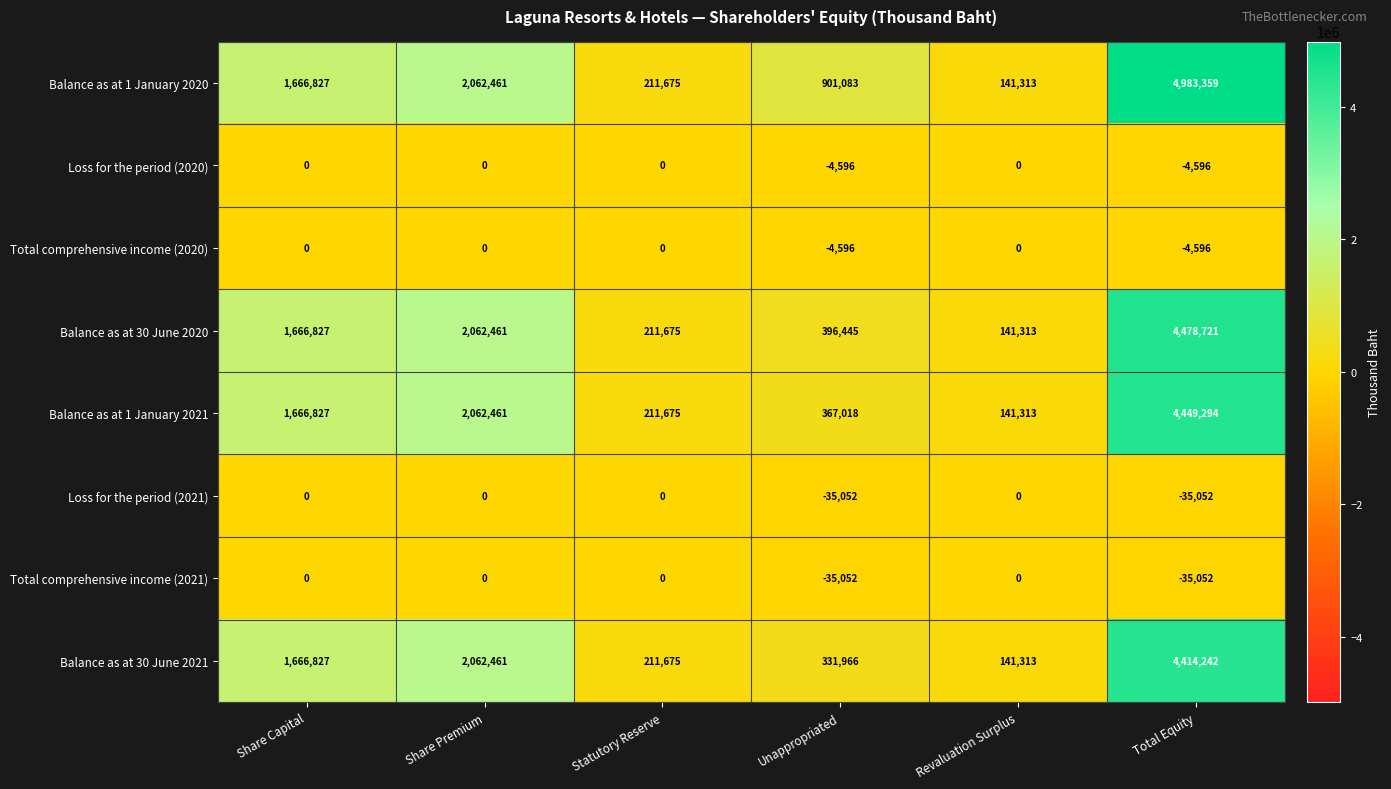

How many distinct data groups are displayed?

8